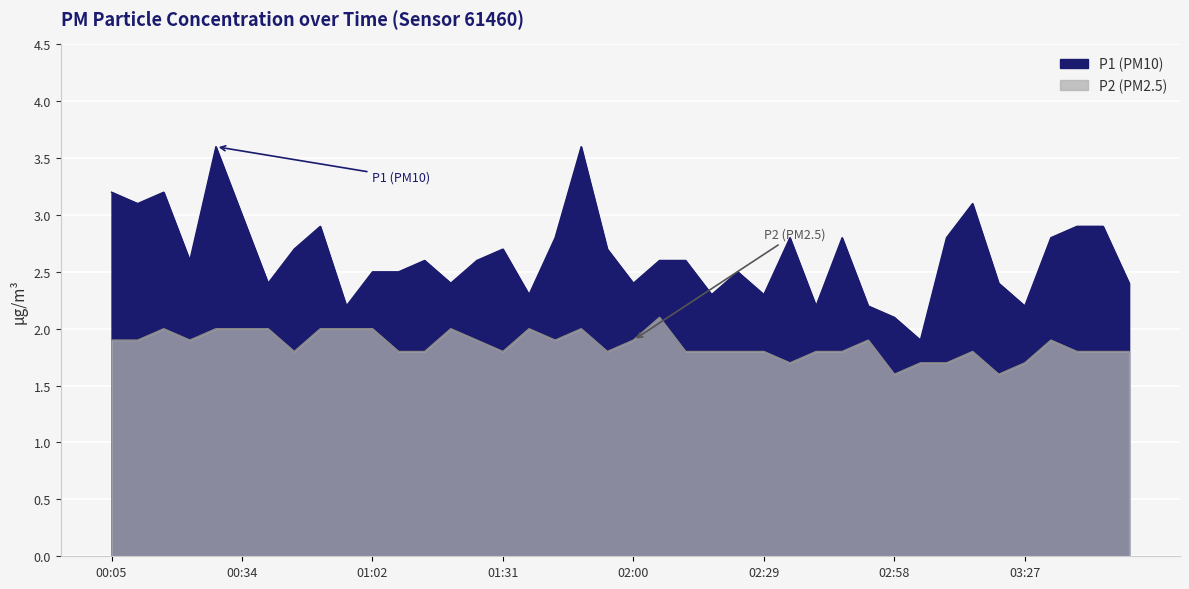

Is the value of P2 at 03:21 greater than the value of P1 at 03:38?

No